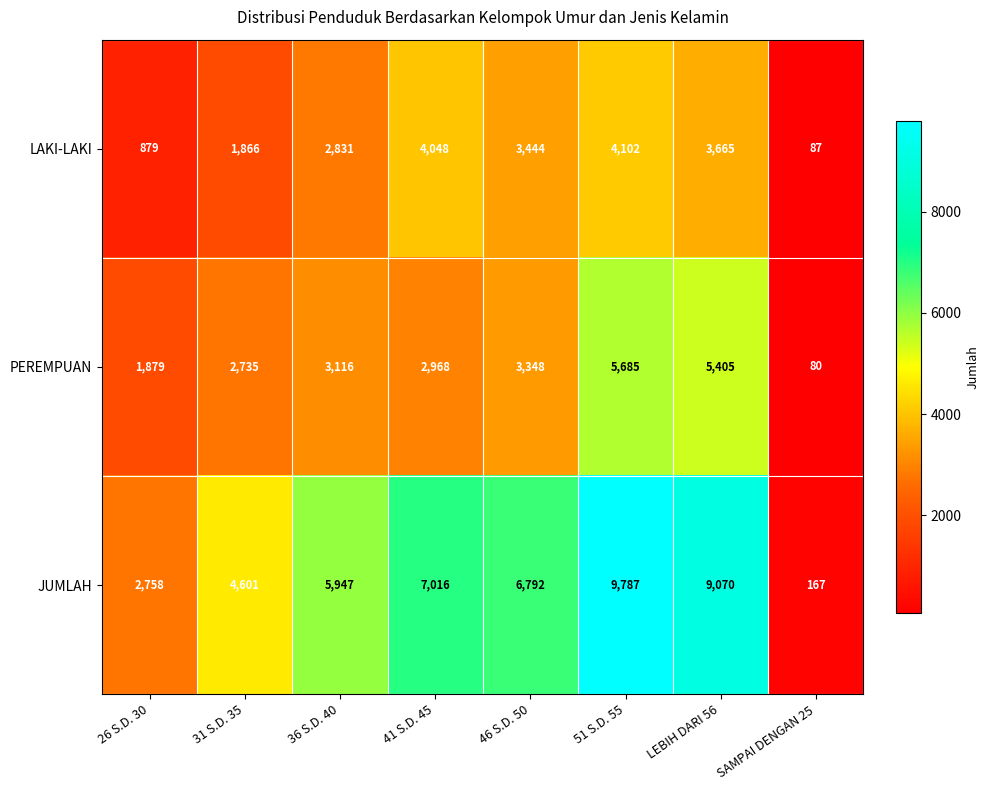

How many categories are shown in the chart?

8